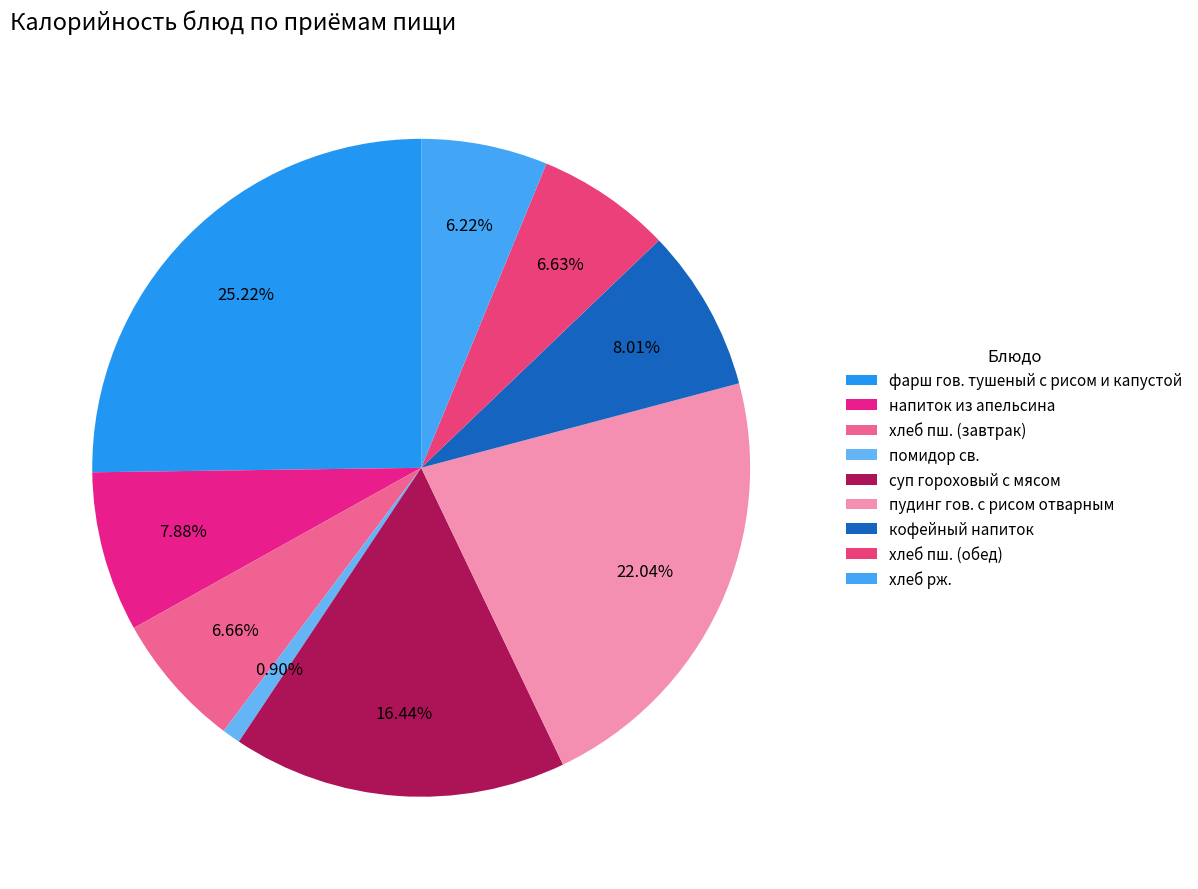

Which slice is the largest?

фарш гов. тушеный с рисом и капустой